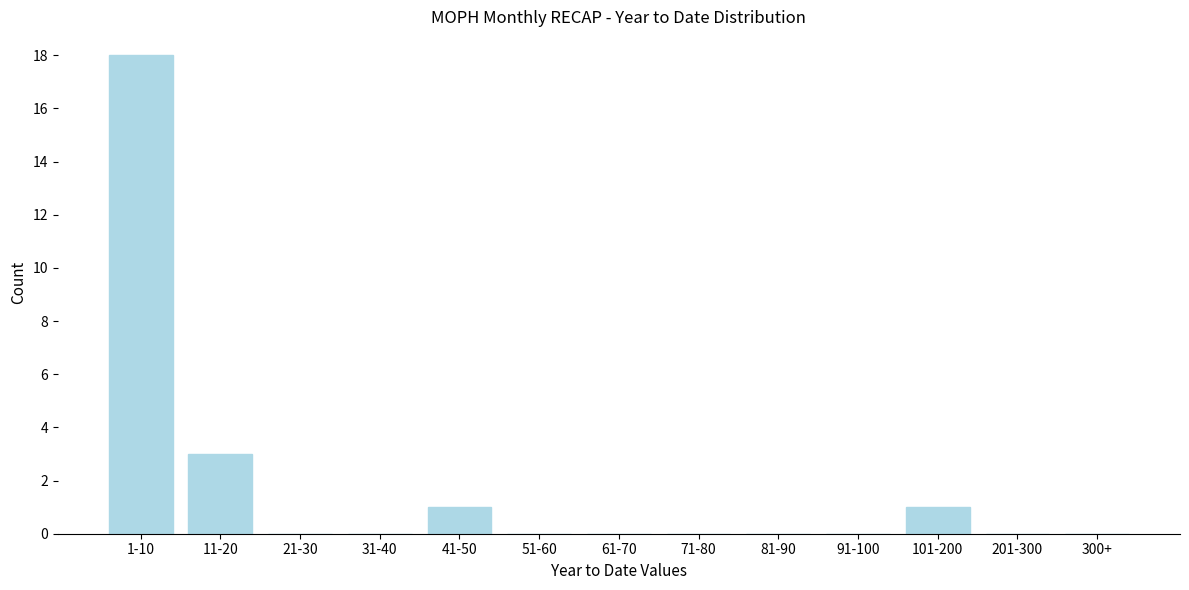

Reading left to right, extract all data points from this chart.

1-10=18	11-20=3	21-30=0	31-40=0	41-50=1	51-60=0	61-70=0	71-80=0	81-90=0	91-100=0	101-200=1	201-300=0	300+=0